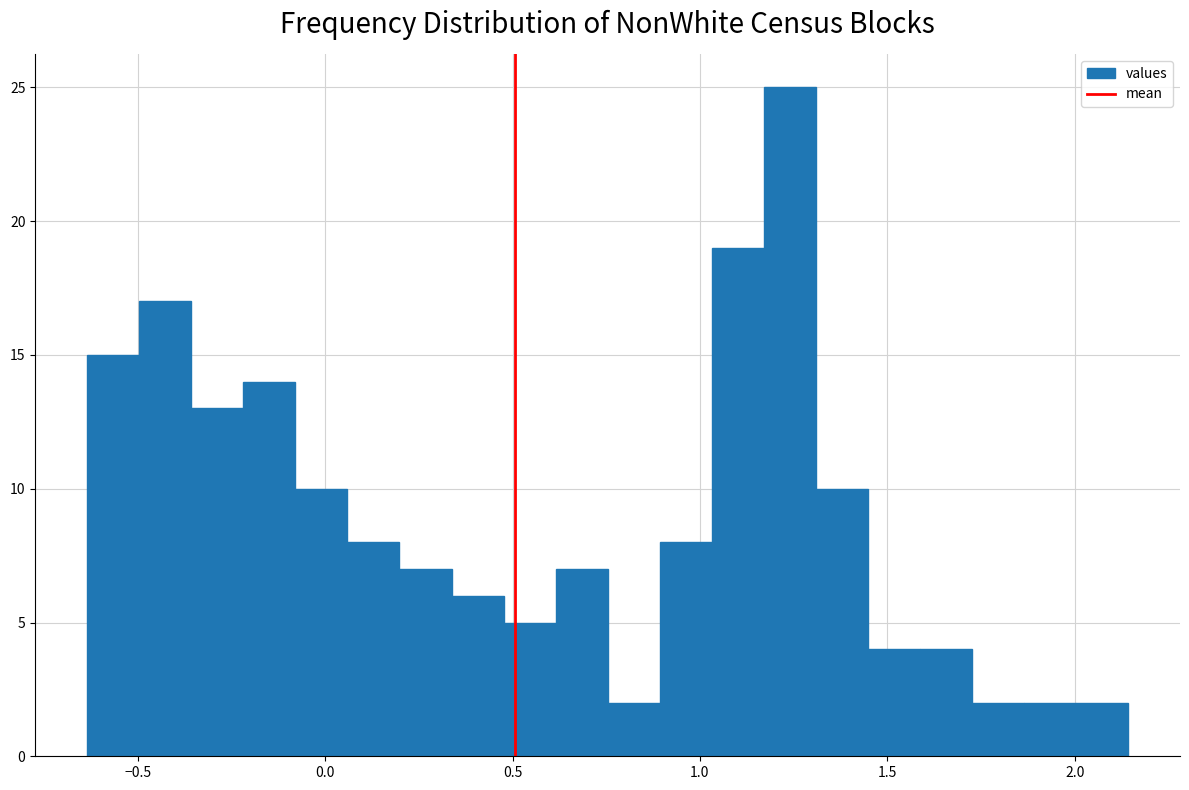

Read against the x-axis, roughly where is the centre of the tallest bar?

1.25